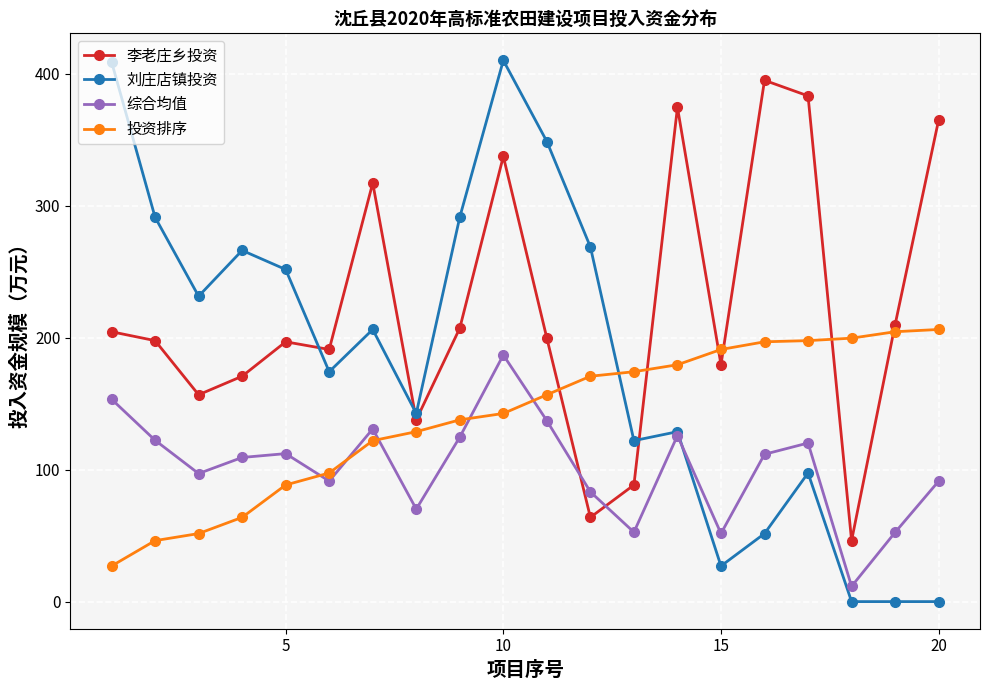

At how many categories does at least one series exceed 224?

14